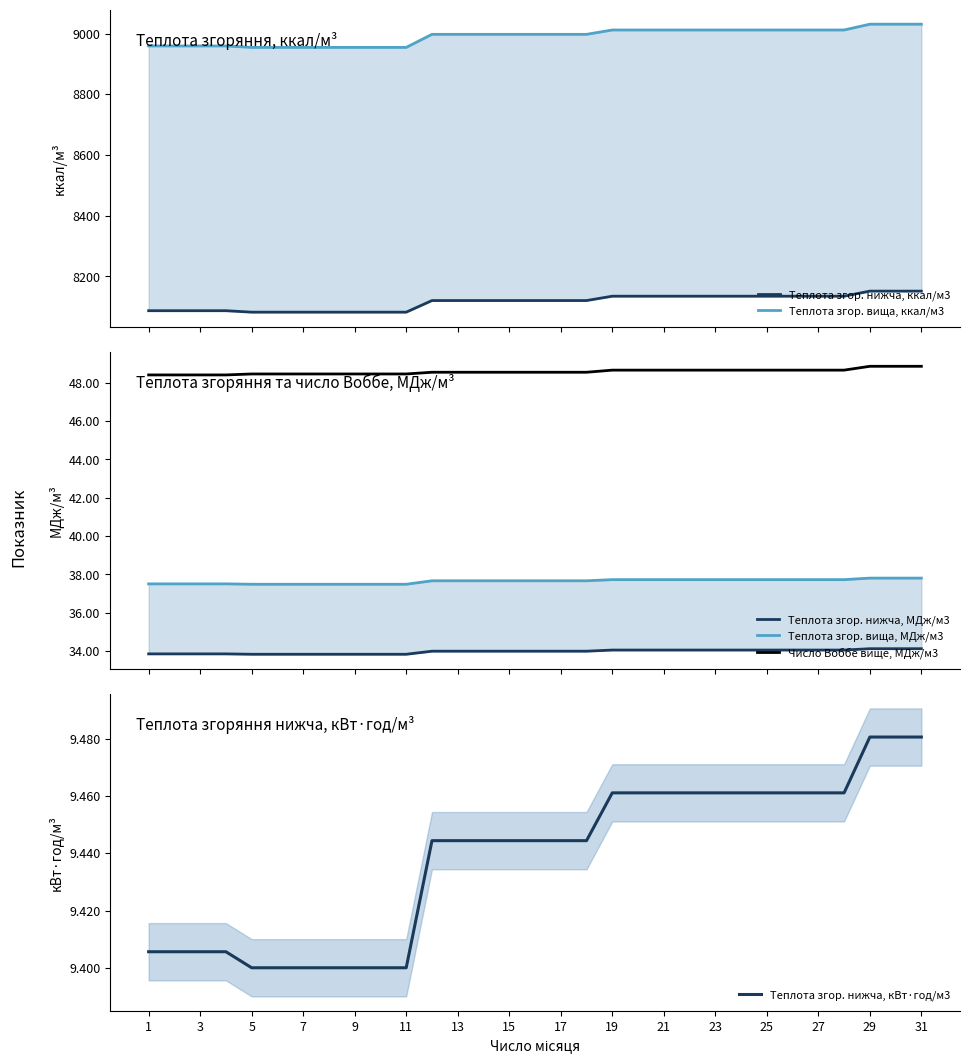

What is the minimum value for Число Воббе вище, МДж/м3?

48.4